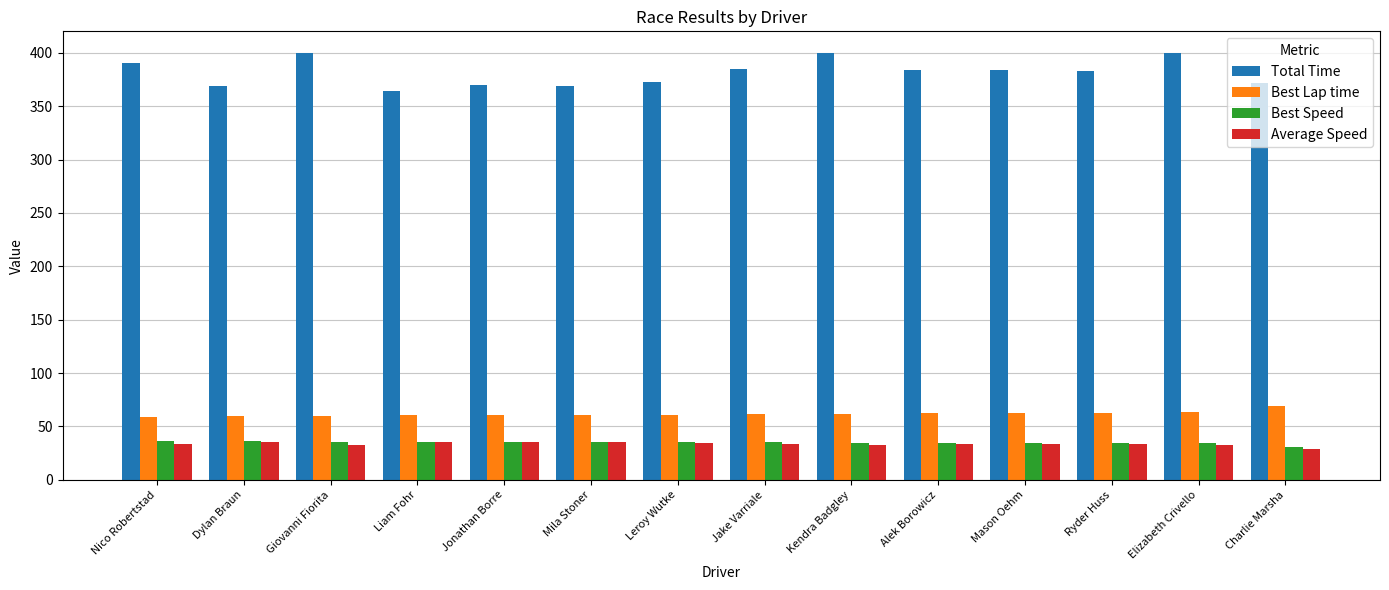

At how many categories does at least one series exceed 109?

14